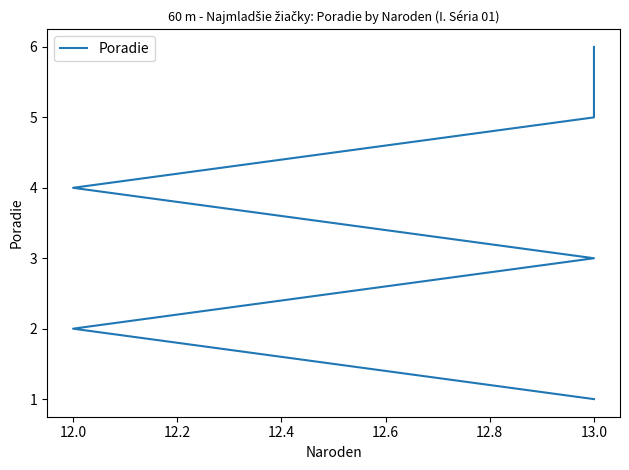

What is the change in value from 13.0 to 12.0?

+1